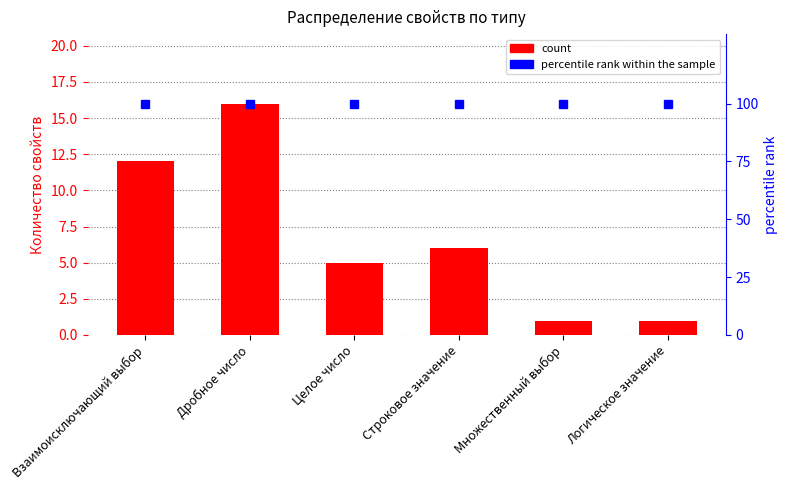

Rank the series at Множественный выбор from highest to lowest value.

percentile rank within the sample, count